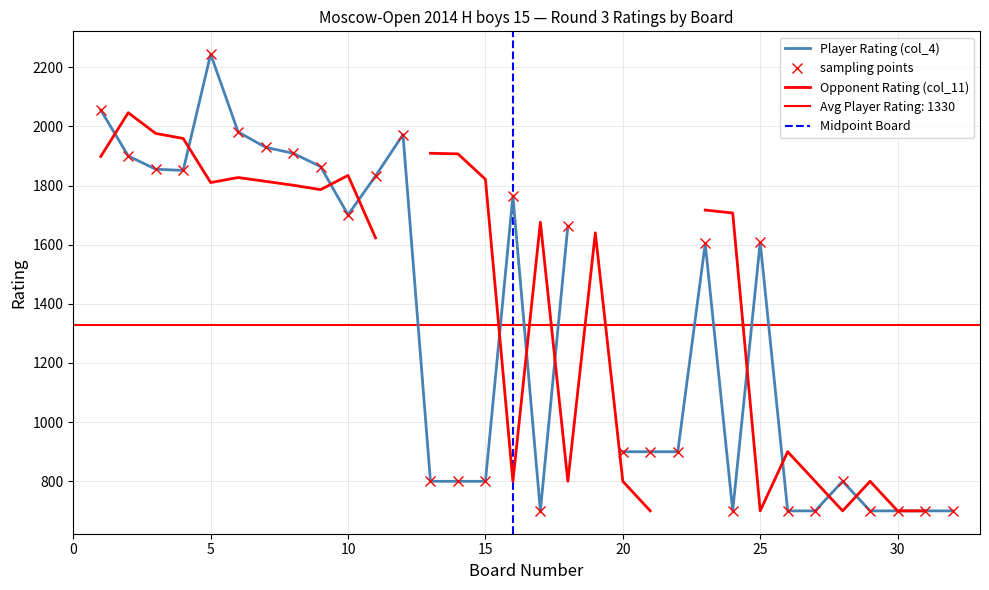

Reading right to left, what are all the values shown in this chart?

Opponent Rating (col_11): 32=0	31=700	30=700	29=800	28=700	27=800	26=900	25=700	24=1707	23=1717	22=0	21=700	20=800	19=1640	18=800	17=1676	16=800	15=1821	14=1907	13=1909	12=0	11=1623	10=1834	9=1786	8=1801	7=1814	6=1827	5=1810	4=1959	3=1976	2=2046	1=1898
Player Rating (col_4): 32=700	31=700	30=700	29=700	28=800	27=700	26=700	25=1608	24=700	23=1604	22=900	21=900	20=900	19=0	18=1663	17=700	16=1765	15=800	14=800	13=800	12=1972	11=1832	10=1701	9=1864	8=1909	7=1929	6=1981	5=2244	4=1851	3=1855	2=1900	1=2055
Board No (col_1): 32=32	31=31	30=30	29=29	28=28	27=27	26=26	25=25	24=24	23=23	22=22	21=21	20=20	19=19	18=18	17=17	16=16	15=15	14=14	13=13	12=12	11=11	10=10	9=9	8=8	7=7	6=6	5=5	4=4	3=3	2=2	1=1